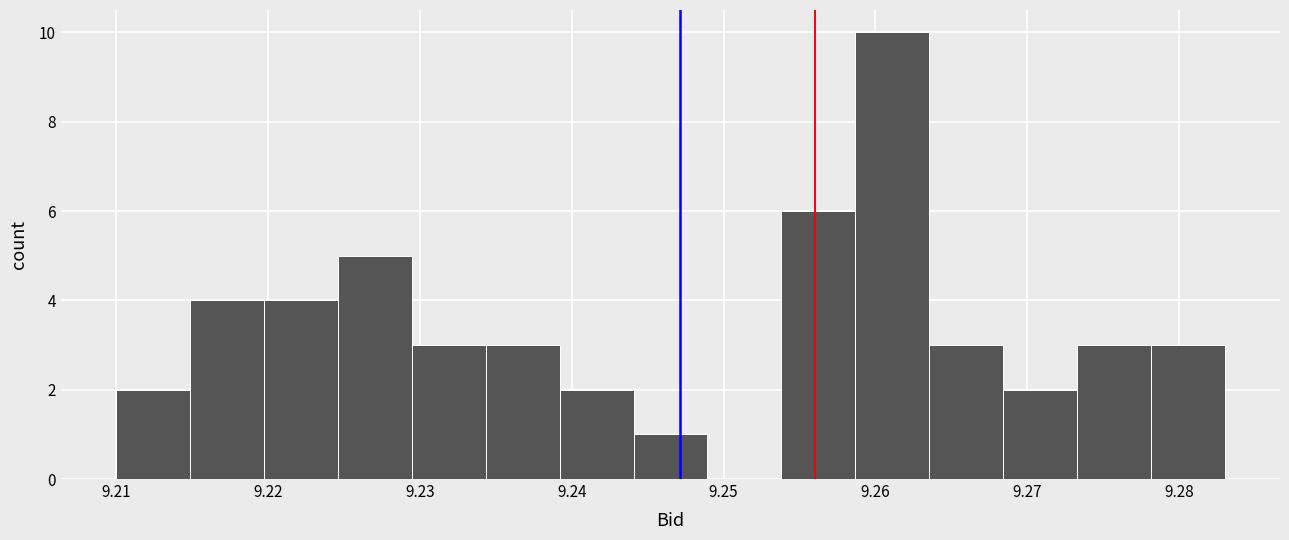

Reading left to right, list every bar in this chart as the range it spans on the x-axis followed by its height. Neither the bar edges nor the heights are printed on the chart, so give them approximately, as read against the axes.

9.210 to 9.215: 2
9.215 to 9.220: 4
9.220 to 9.225: 4
9.225 to 9.229: 5
9.229 to 9.234: 3
9.234 to 9.239: 3
9.239 to 9.244: 2
9.244 to 9.249: 1
9.249 to 9.254: 0
9.254 to 9.259: 6
9.259 to 9.264: 10
9.264 to 9.268: 3
9.268 to 9.273: 2
9.273 to 9.278: 3
9.278 to 9.283: 3